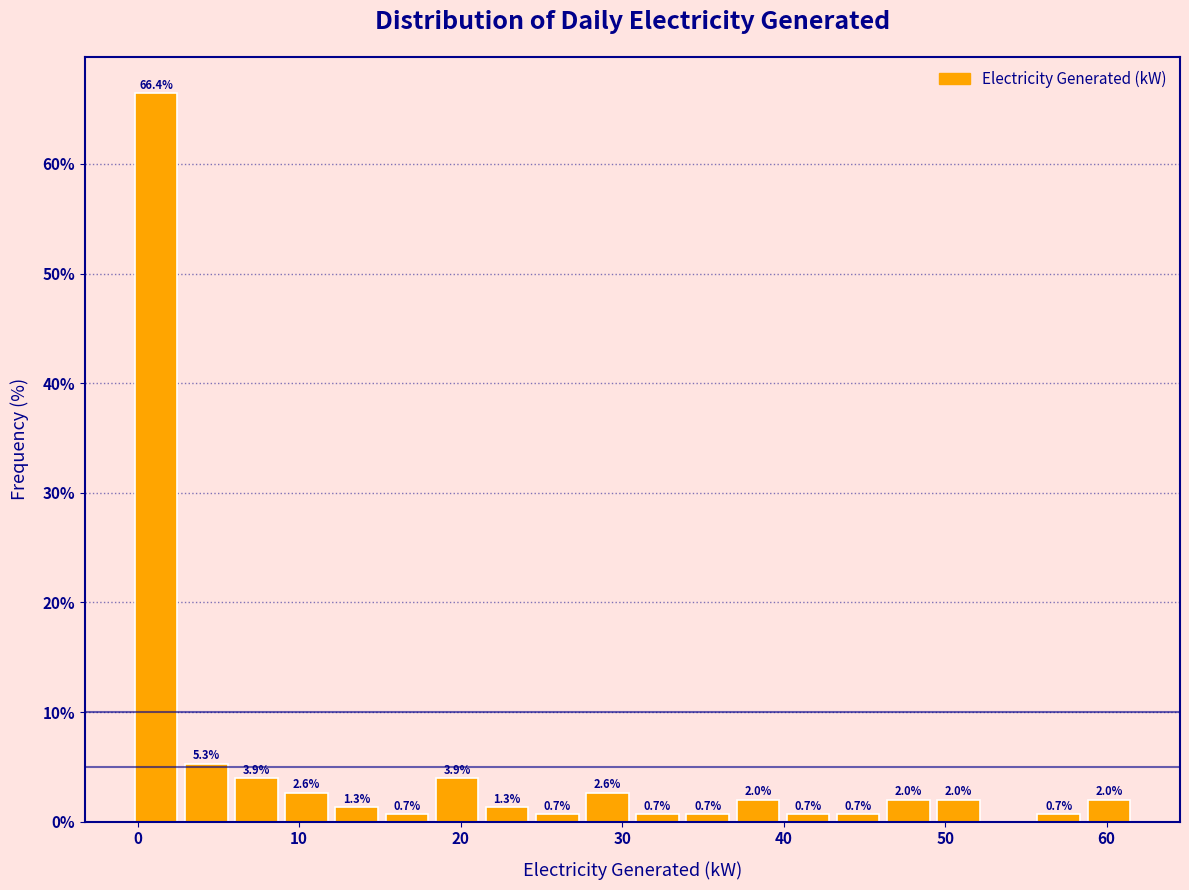

Read against the x-axis, roughly where is the centre of the tallest bar?

1